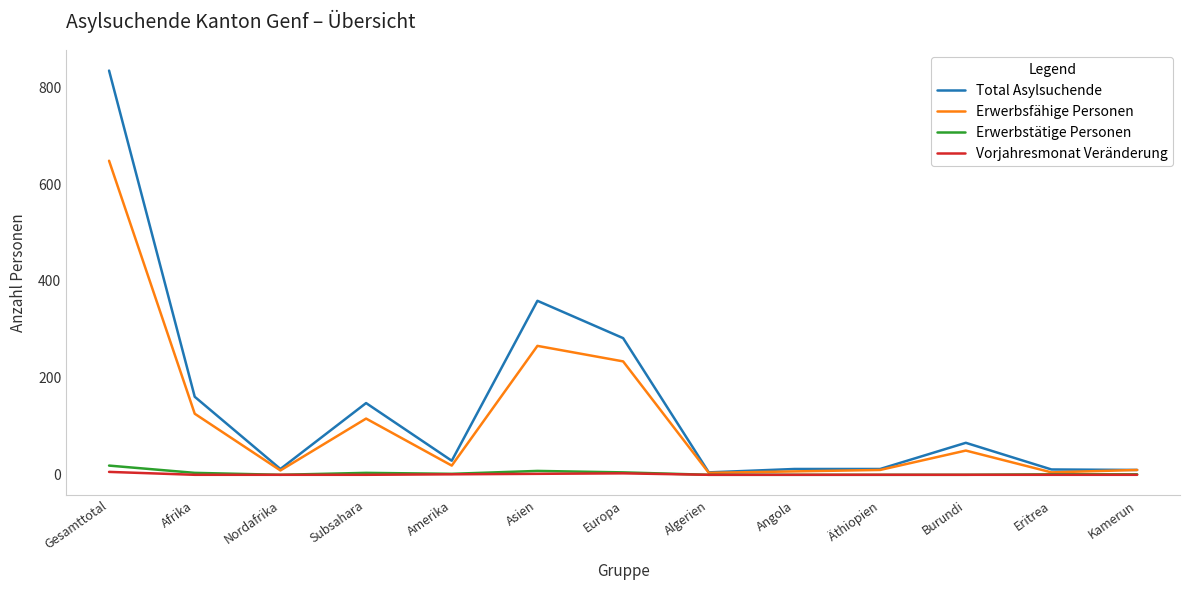

The Vorjahresmonat Veränderung series shows 1 at Amerika. True or false?

True